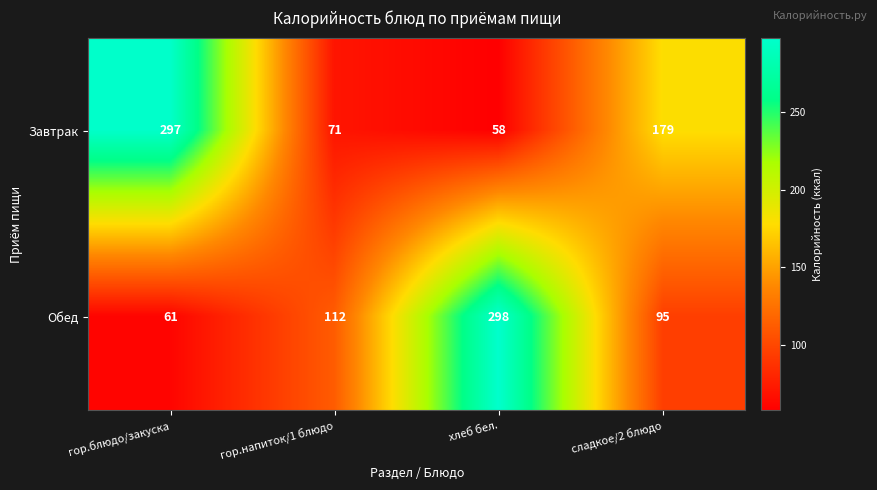

What is the minimum value for Обед?

61